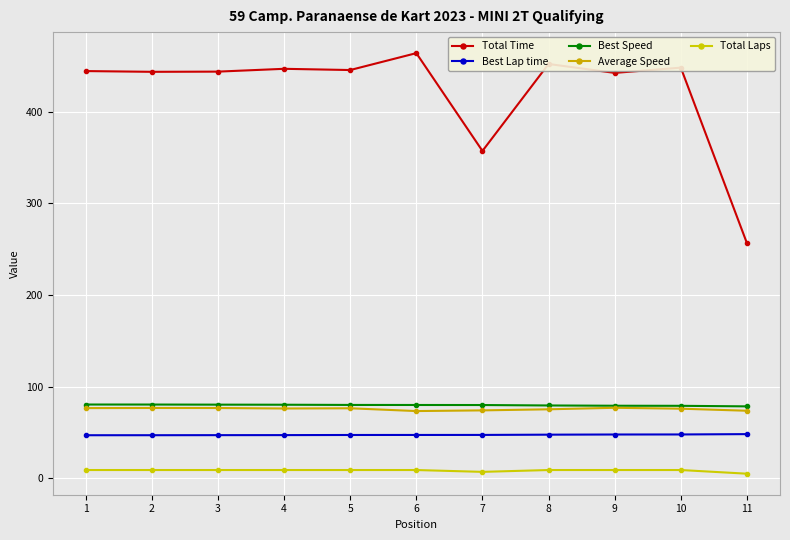

Which series has the widest spread of values?

Total Time